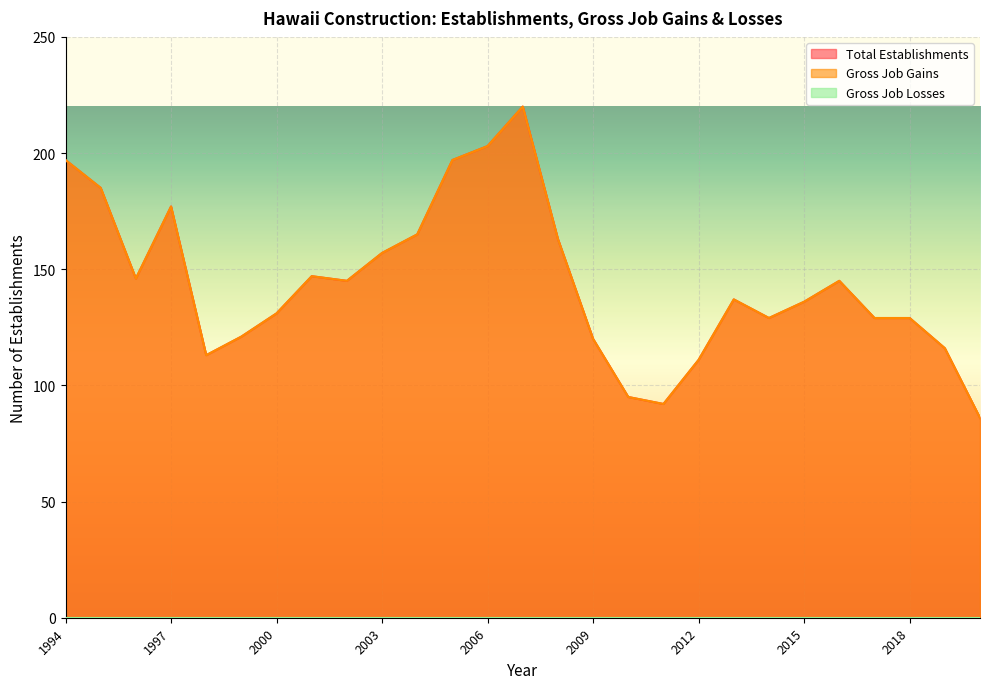

Is the value of Total Establishments at 2015 greater than the value of Gross Job Gains at 2022?

Yes